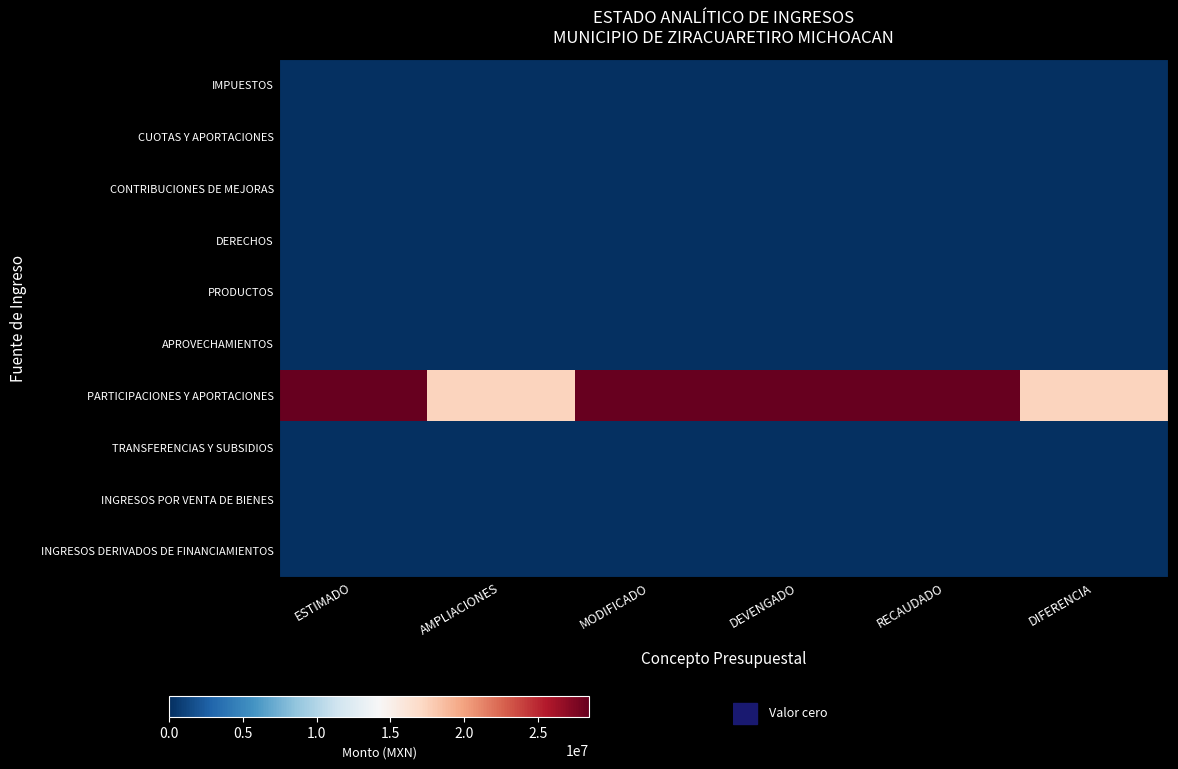

At how many categories does at least one series exceed 0?

6